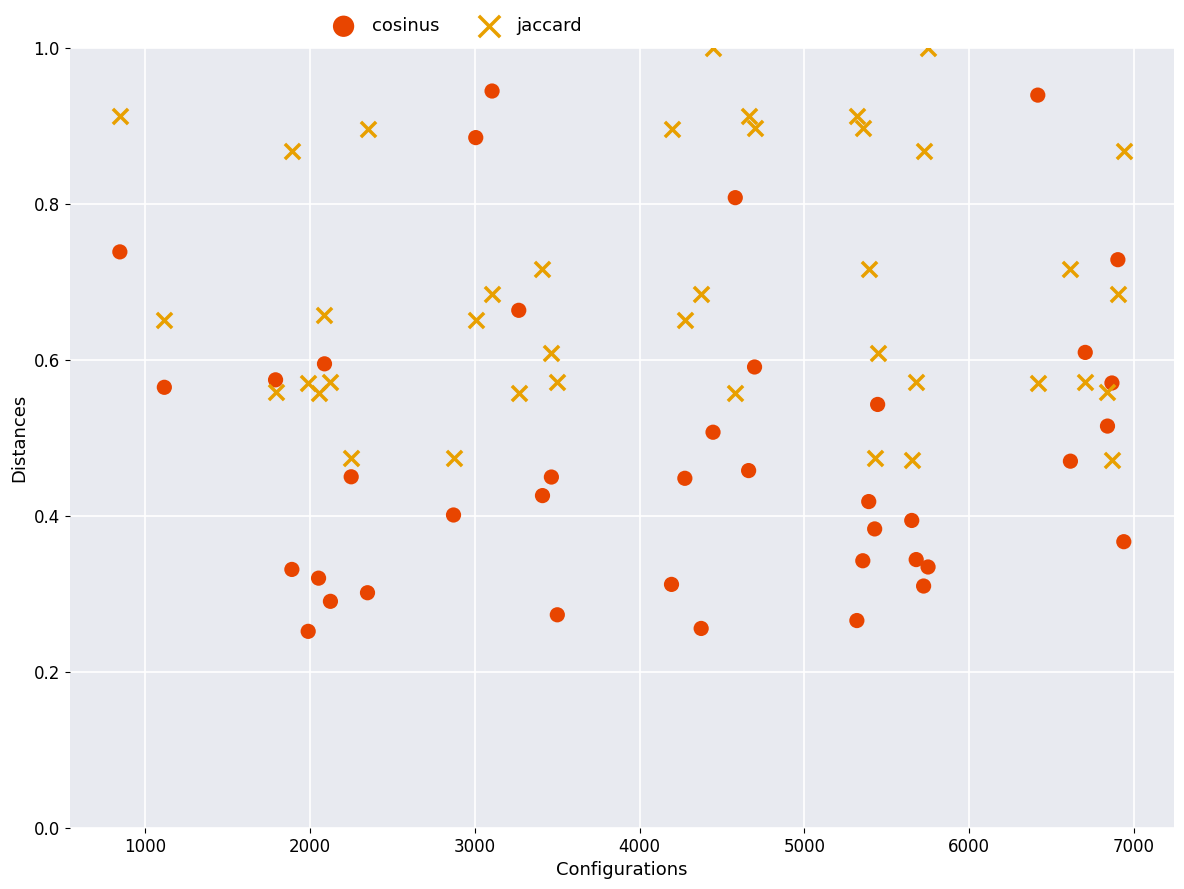

Which series has the widest spread of Y values?

cosinus